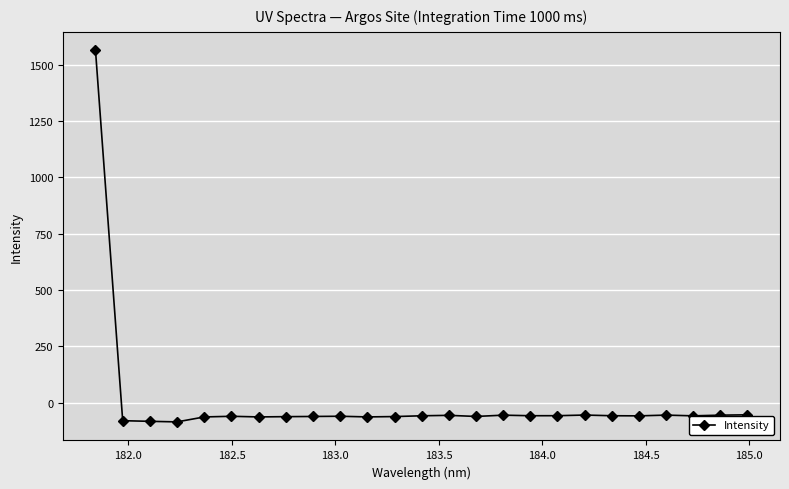

What is the value of the 21st point from the left?

-58.4